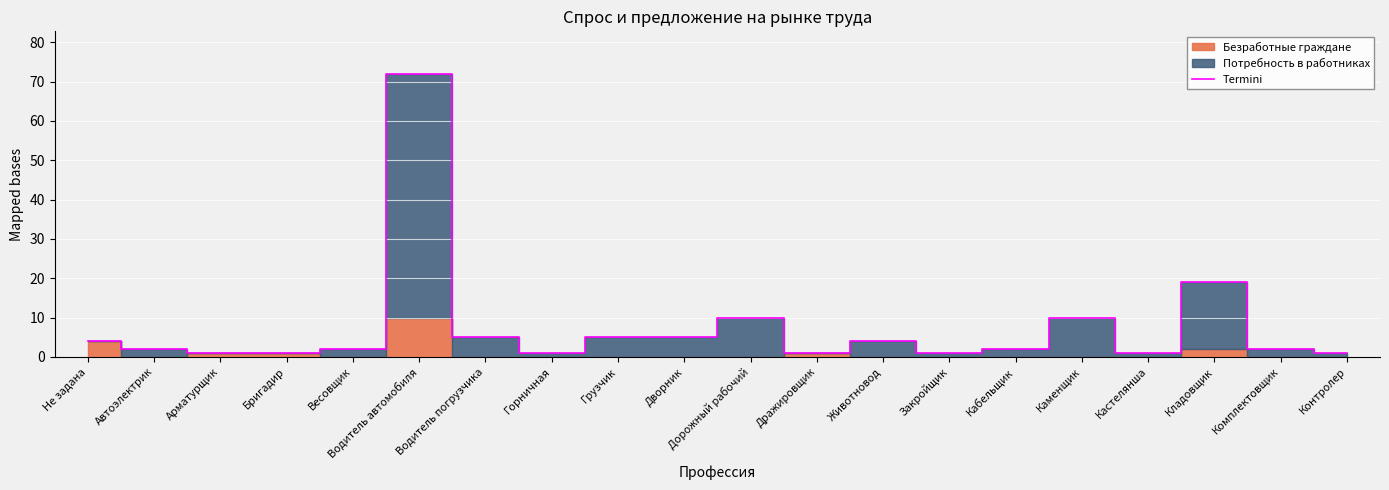

What is the greatest value displayed?

72